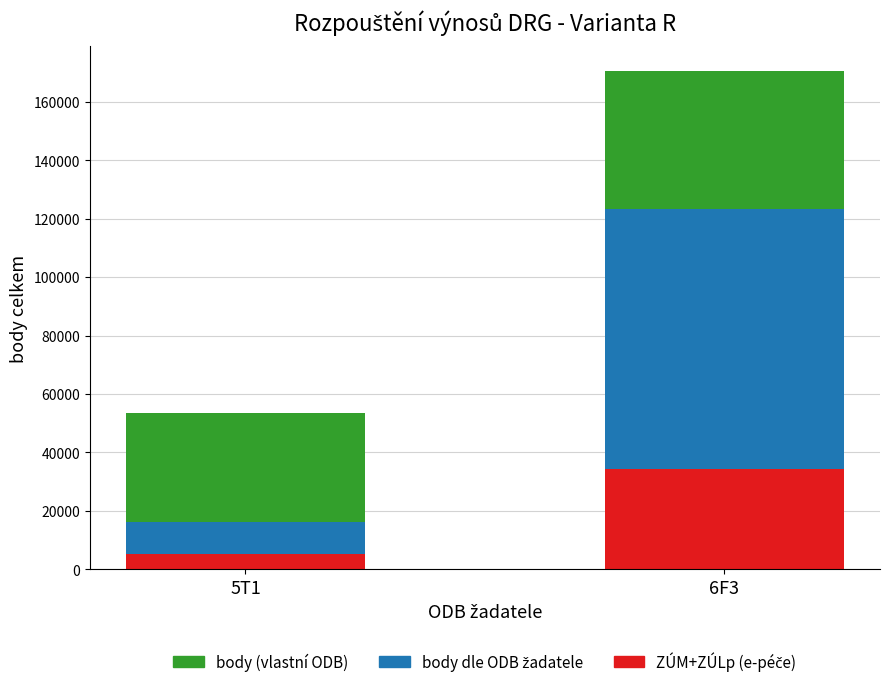

What is the total value across all series at 6F3?

170390.8